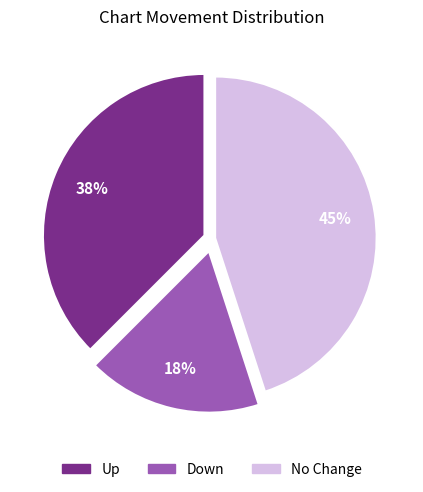

Is there a majority slice in this chart?

No